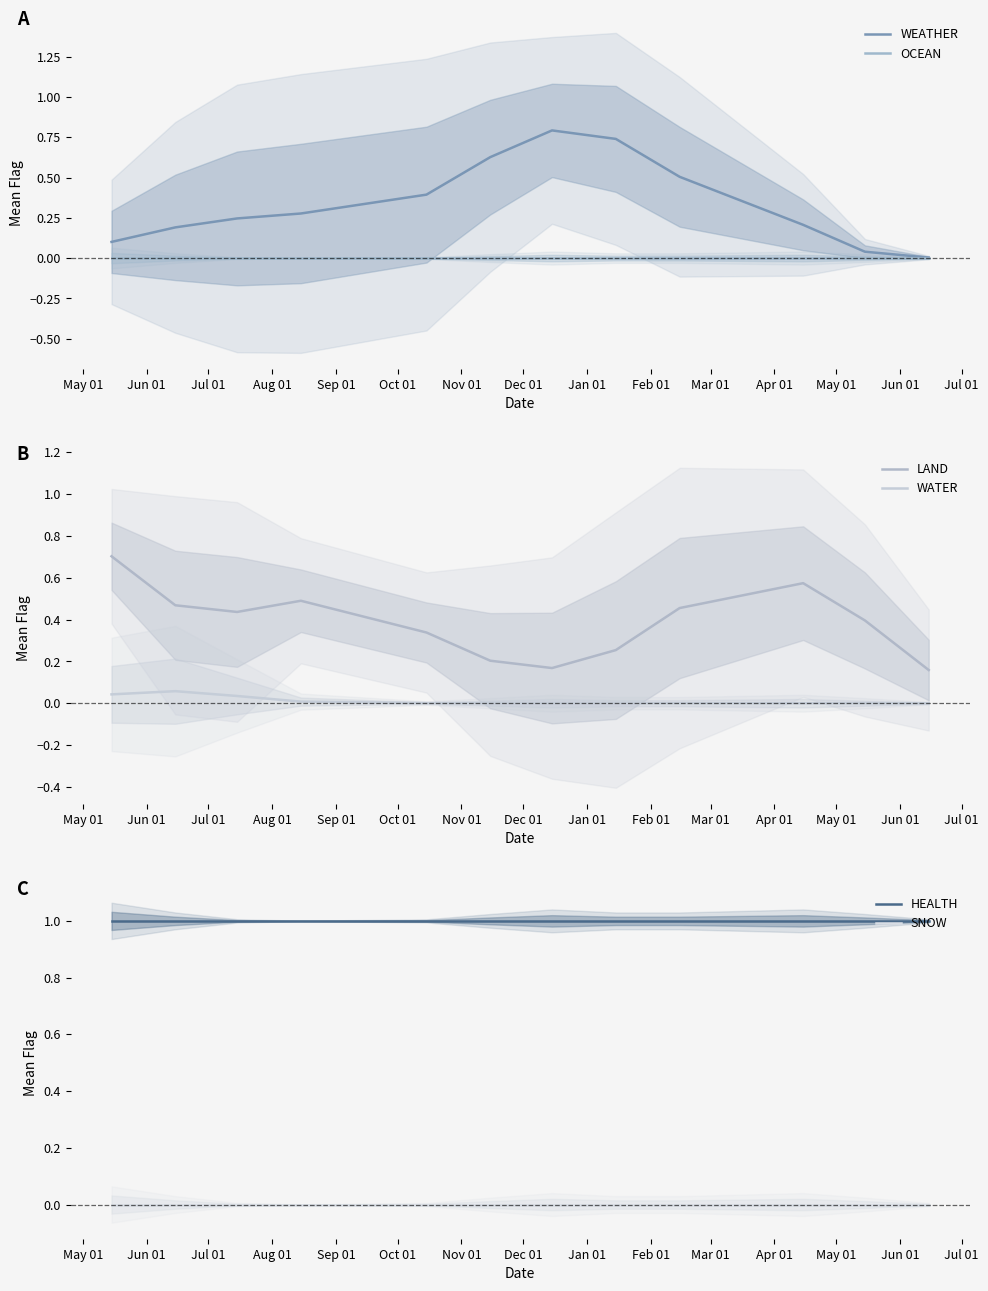

What is the maximum value for WEATHER?

0.8